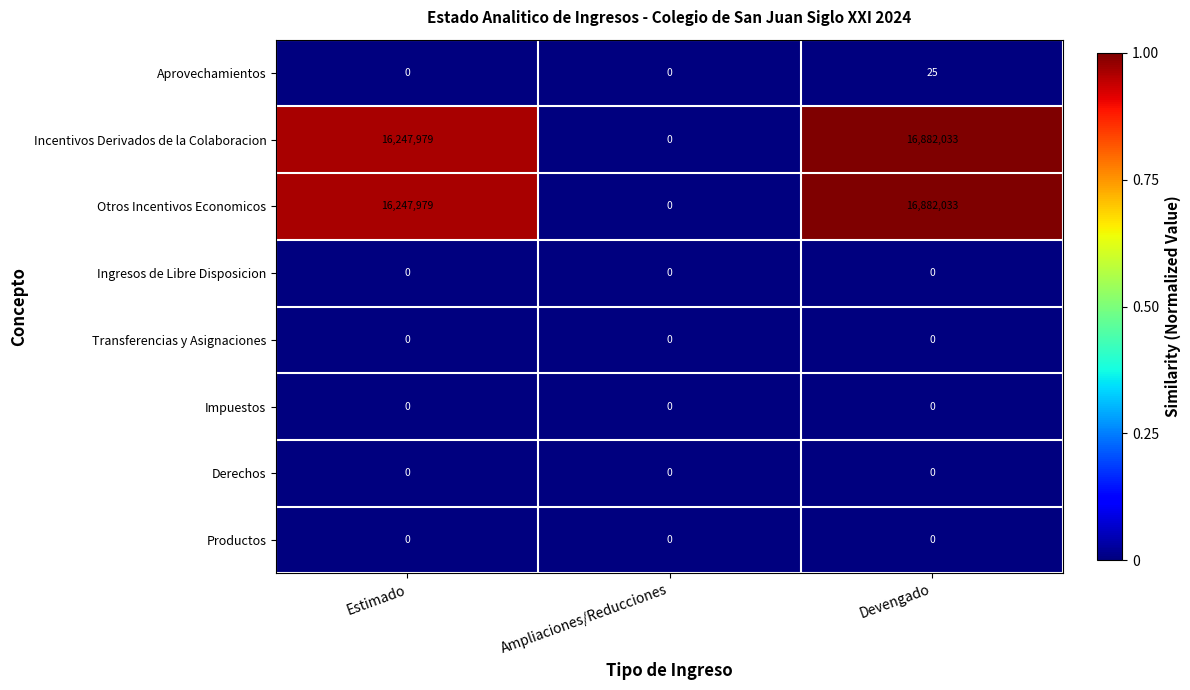

Count the number of data series in this chart.

8